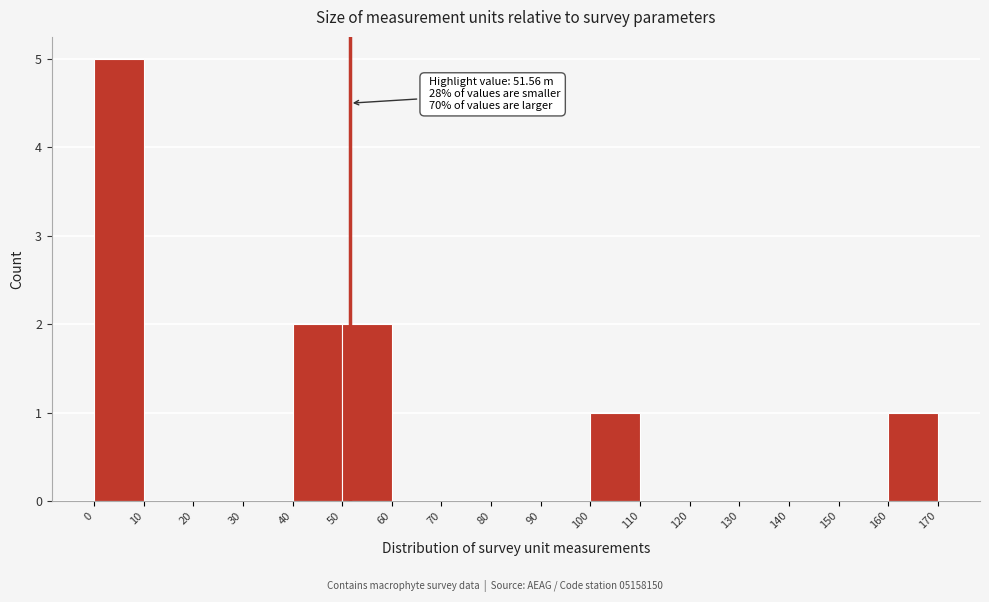

Which range on the x-axis has the tallest bar?

0 to 10